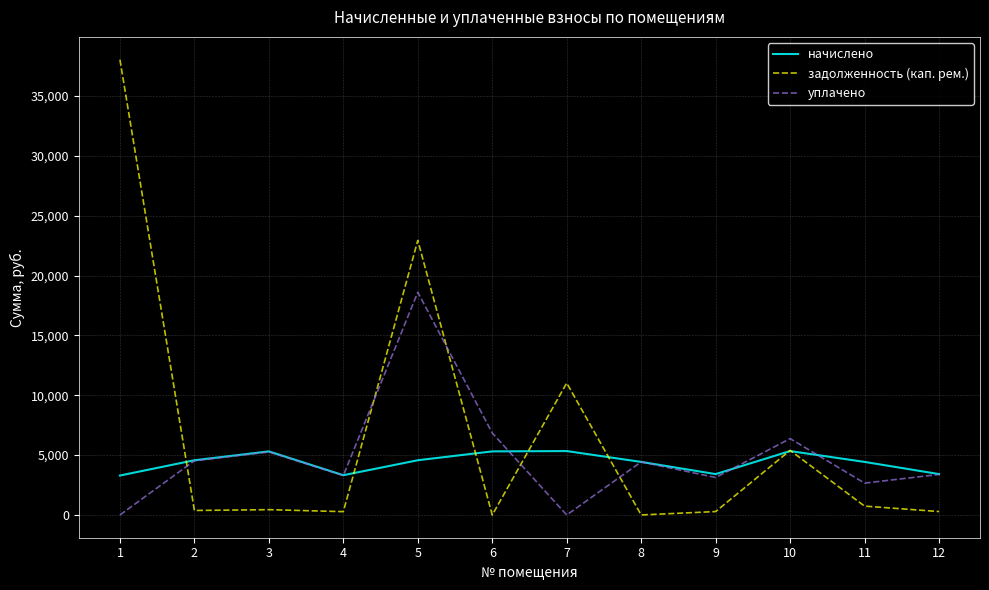

How many series are shown in this chart?

3